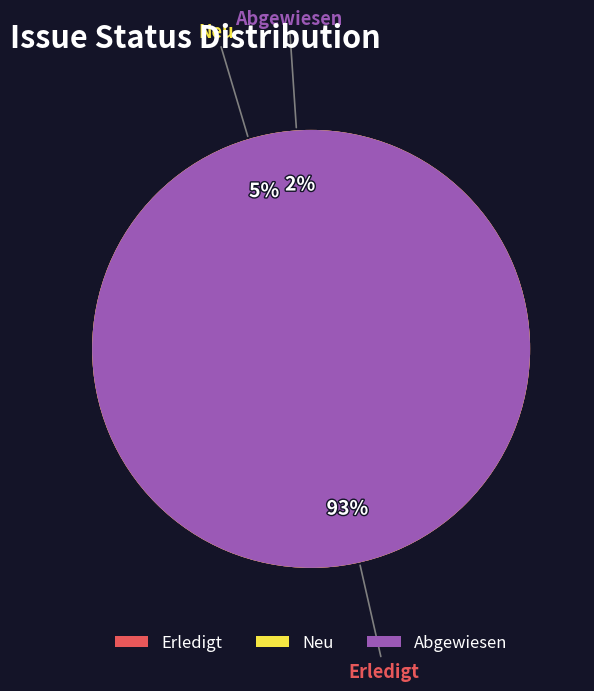

How many segments does this pie chart have?

3